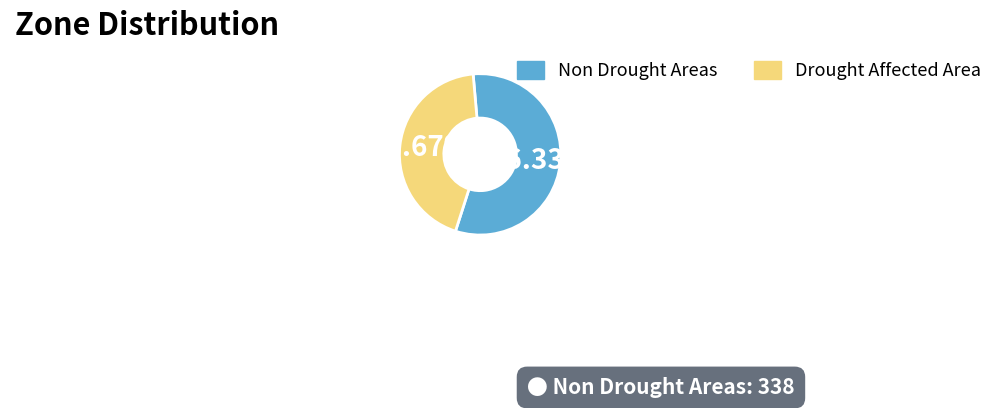

Which slice is the largest?

Non Drought Areas